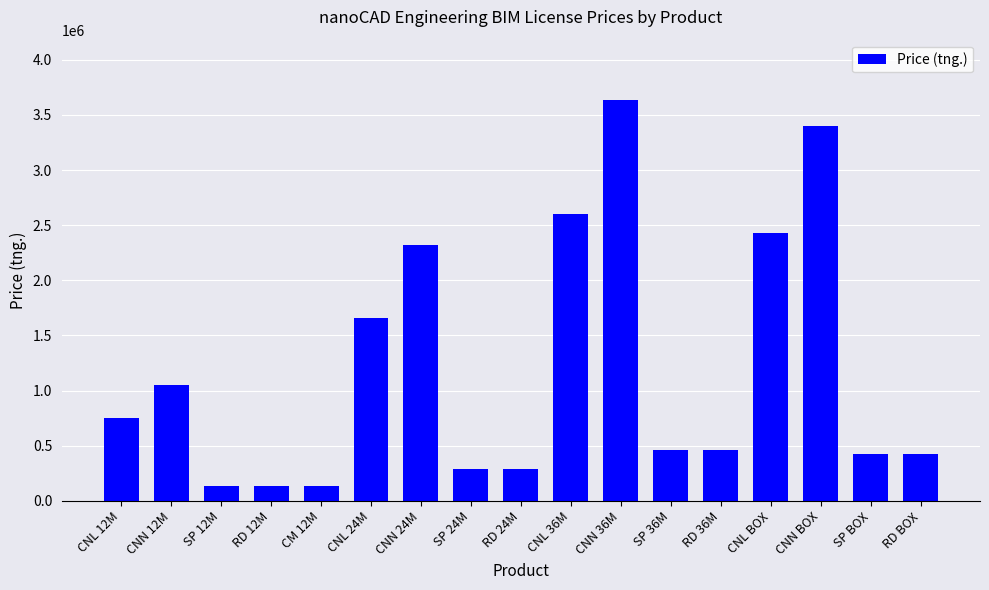

At which category does the chart reach its peak across all series?

CNN 36M